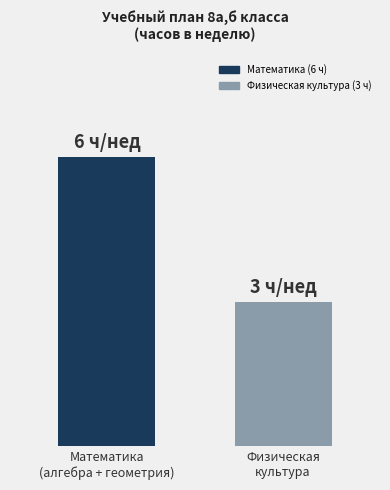

Which label corresponds to the smallest value in the chart?

Физическая
культура